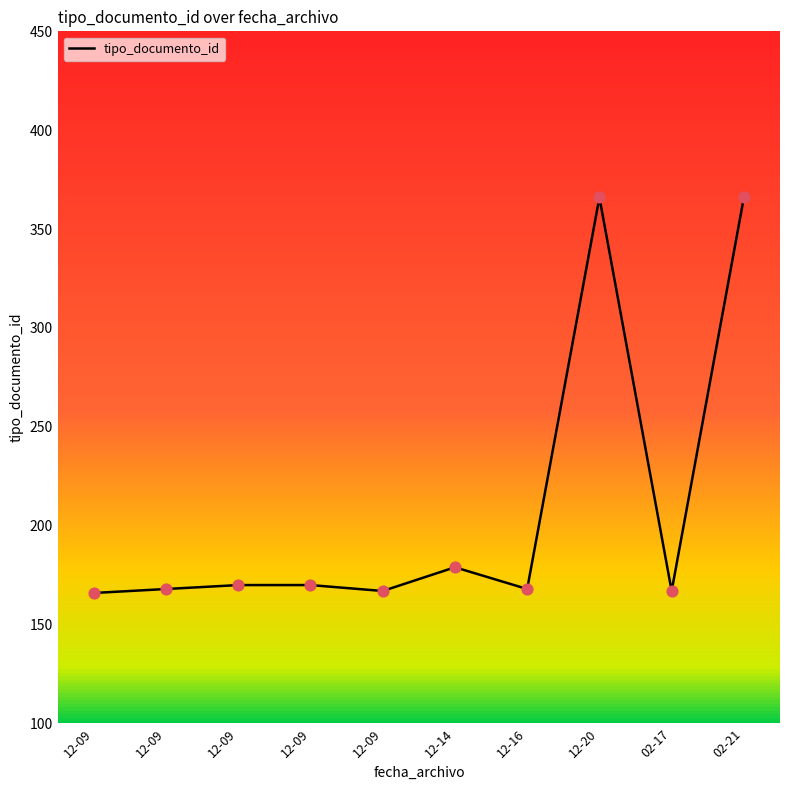

Between 12-09 and 12-09, which is larger?

12-09